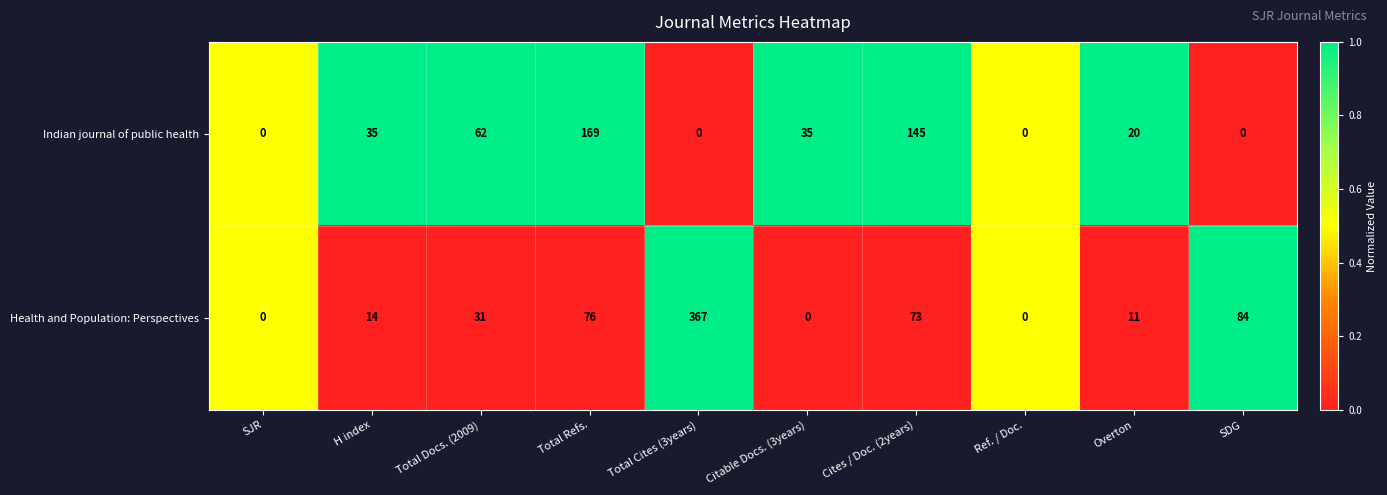

Is the value of Health and Population: Perspectives at Overton greater than the value of Indian journal of public health at Overton?

No